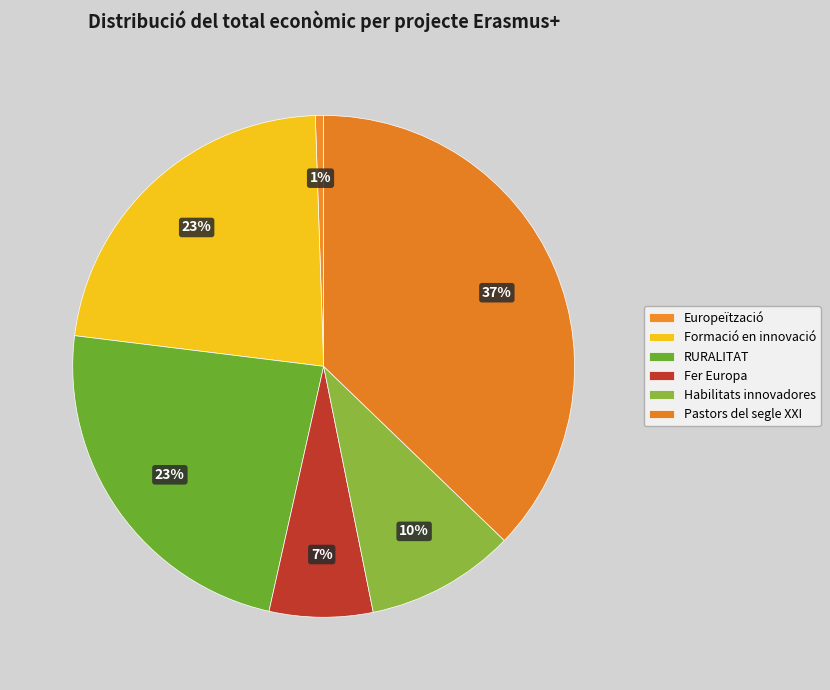

Count the number of slices in the pie.

6